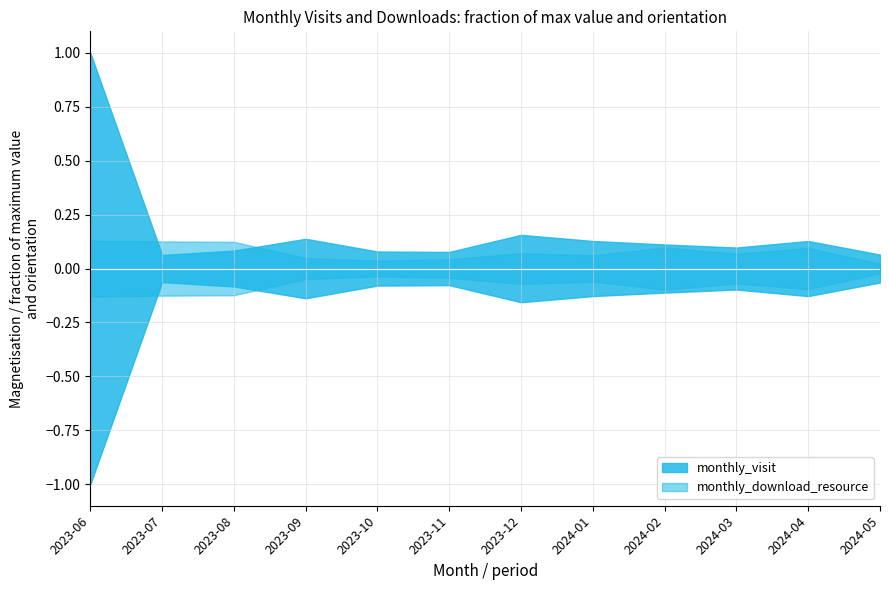

How many times do monthly_download_resource and monthly_visit cross each other?

2